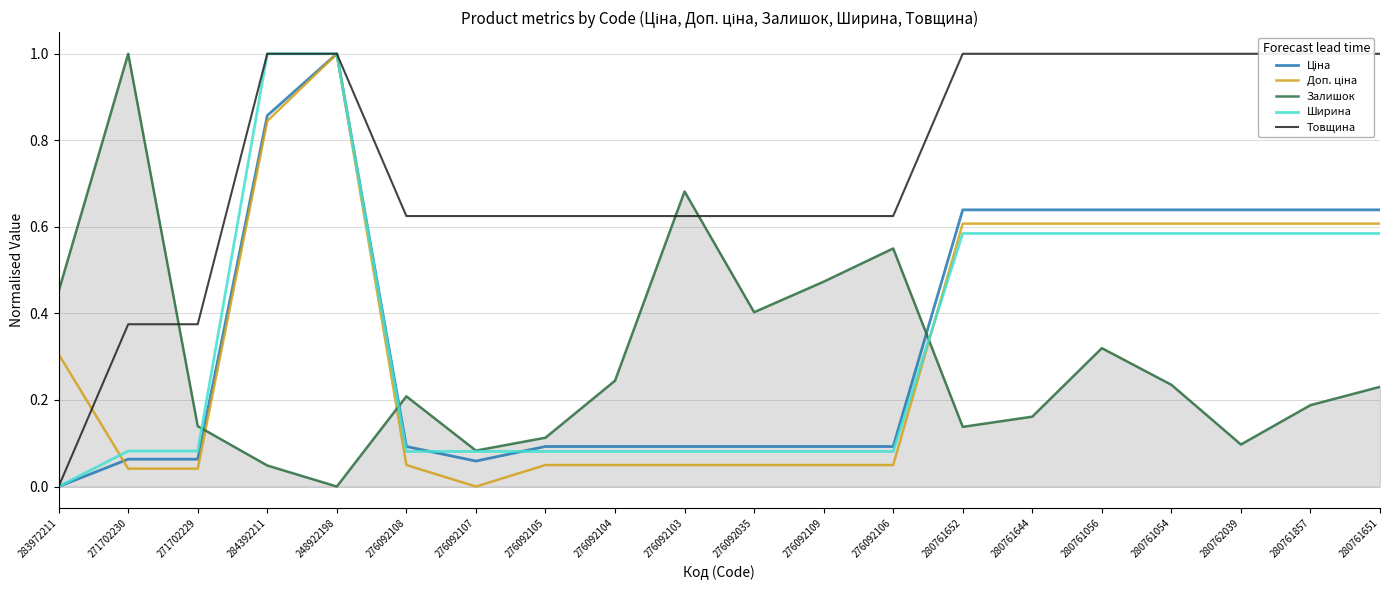

Which label corresponds to the smallest value in the chart?

283972211